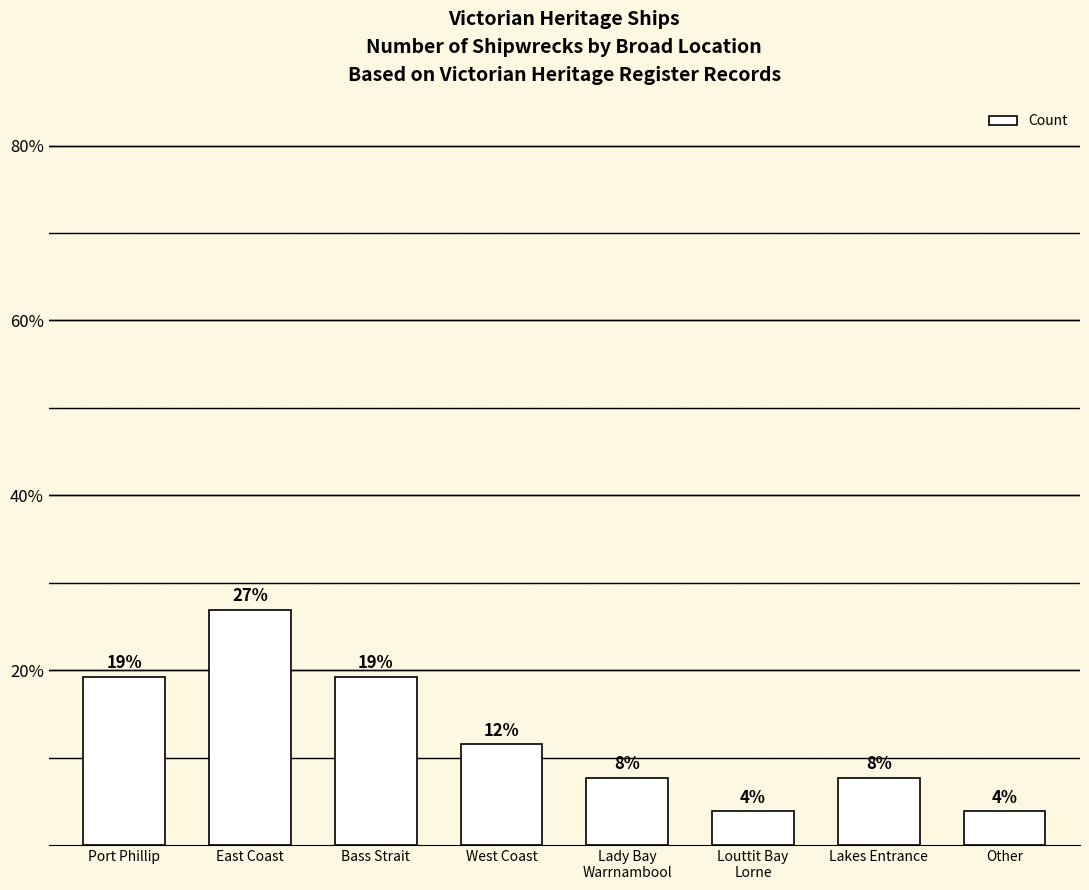

Are the bars horizontal?

No